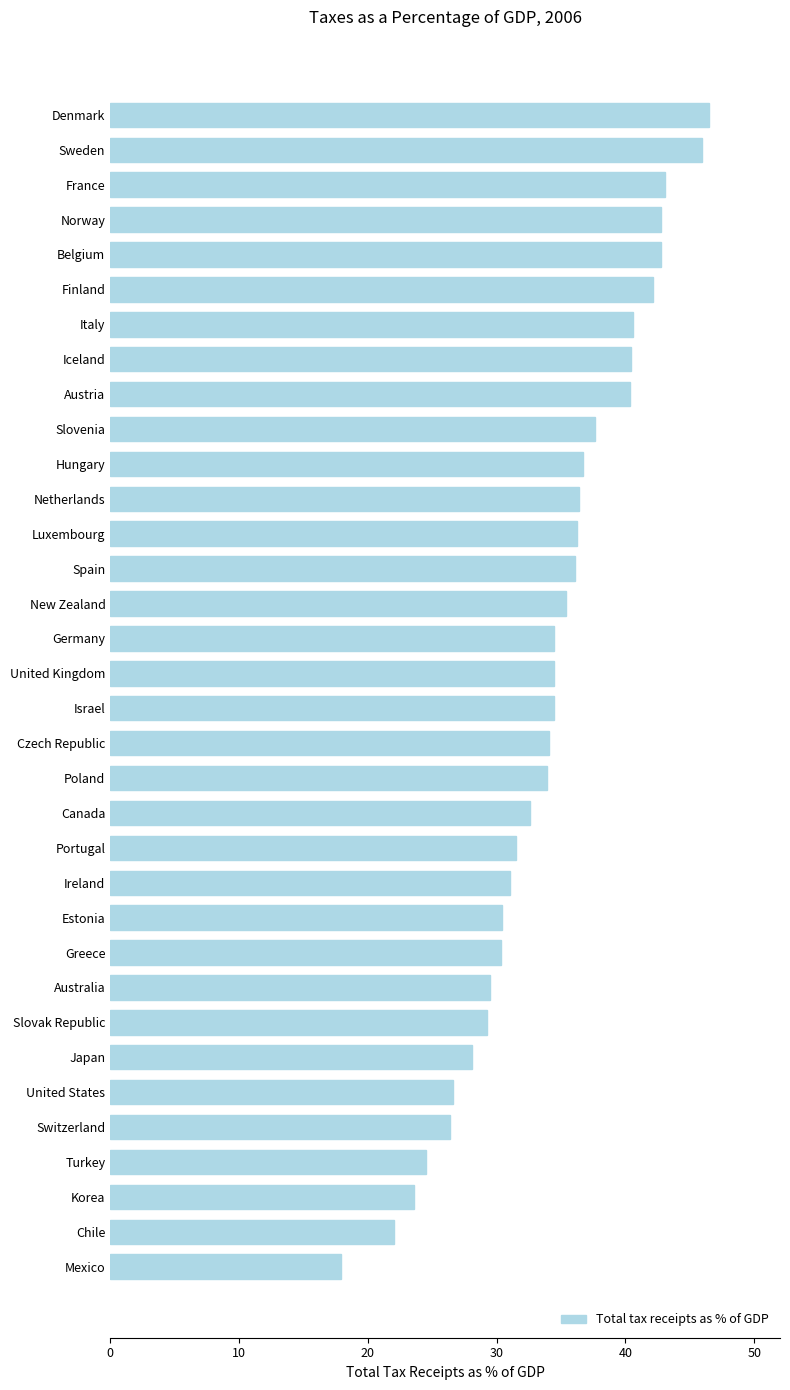

What is the sum of all values?

1158.0